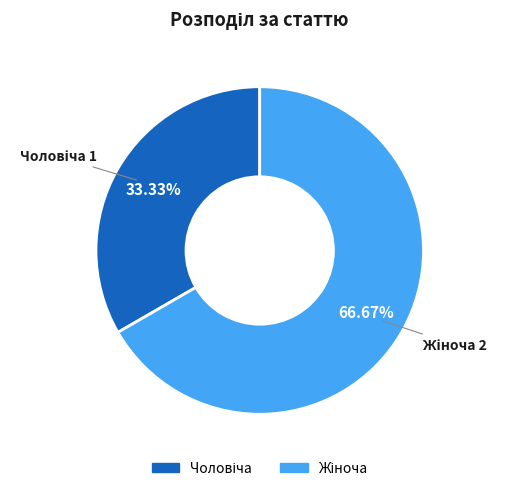

Is there any slice that represents more than half of the pie?

Yes